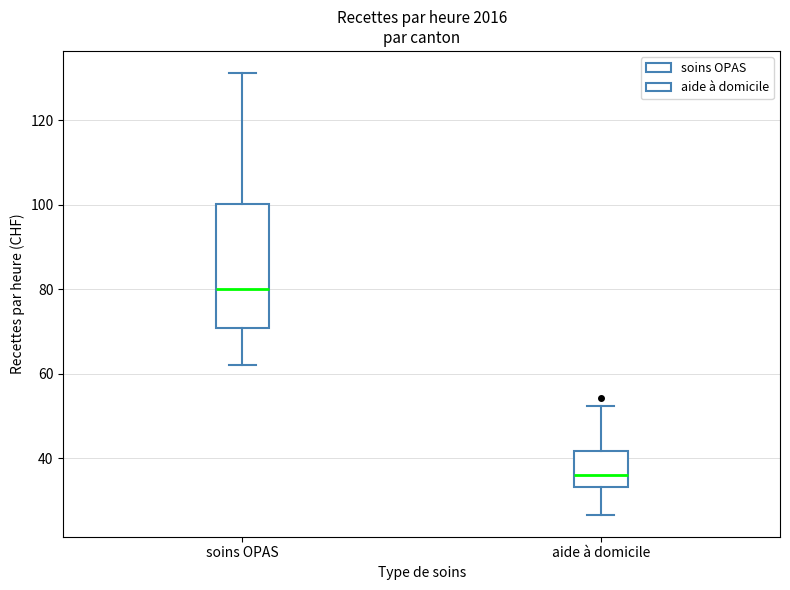

Reading left to right, transcribe this box plot: for each box, give where its median line is, the range the box spans, and where its two whiskers end, as read against the y-axis. The values are not printed on the chart, so give them approximately, as read against the axis.

soins OPAS: median 80, box 70 to 100, whiskers 62 to 132
aide à domicile: median 36, box 34 to 42, whiskers 26 to 52